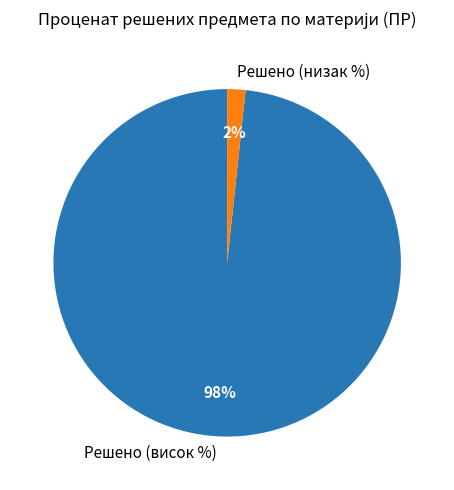

Which has a higher value, Решено (низак %) or Решено (висок %)?

Решено (висок %)